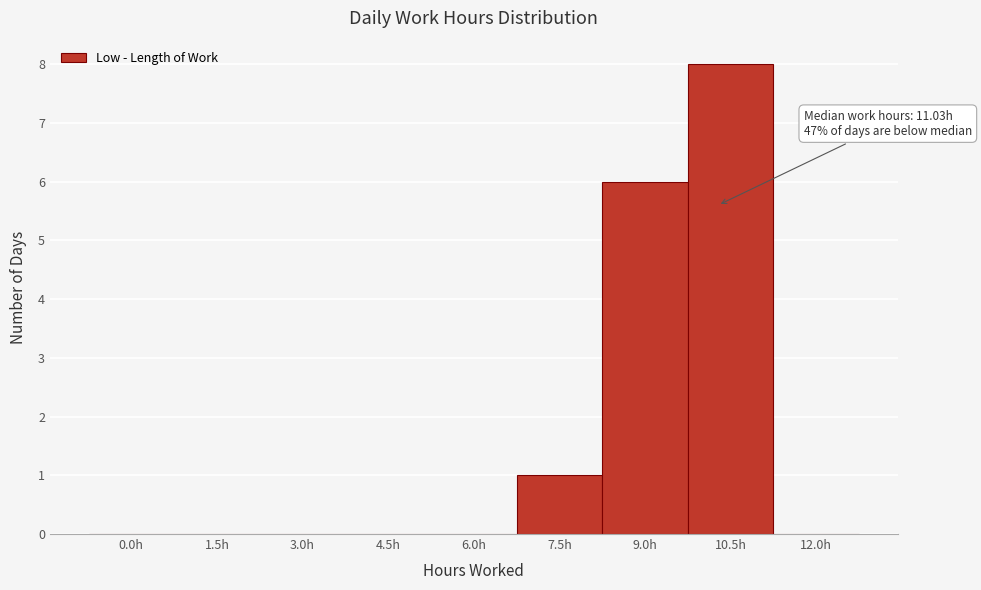

Reading left to right, extract all data points from this chart.

0.0h=0	1.5h=0	3.0h=0	4.5h=0	6.0h=0	7.5h=1	9.0h=6	10.5h=8	12.0h=0